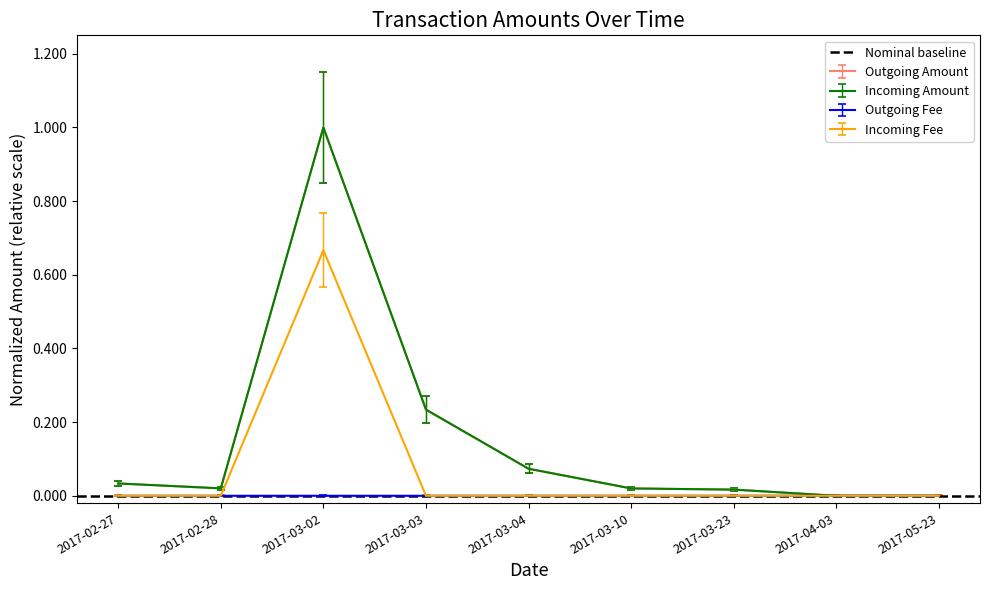

The value of Incoming Fee at 2017-05-23 is 0.0. True or false?

True